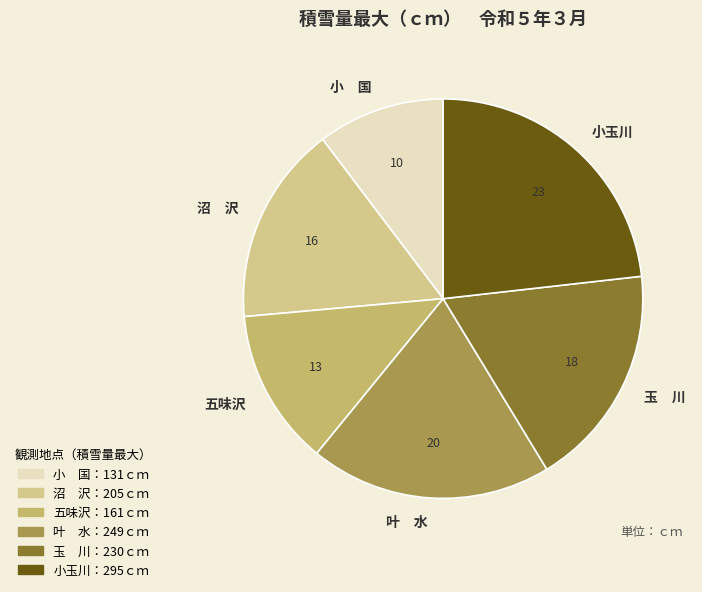

Rank the categories by value from highest to lowest.

小玉川, 叶 水, 玉 川, 沼 沢, 五味沢, 小 国